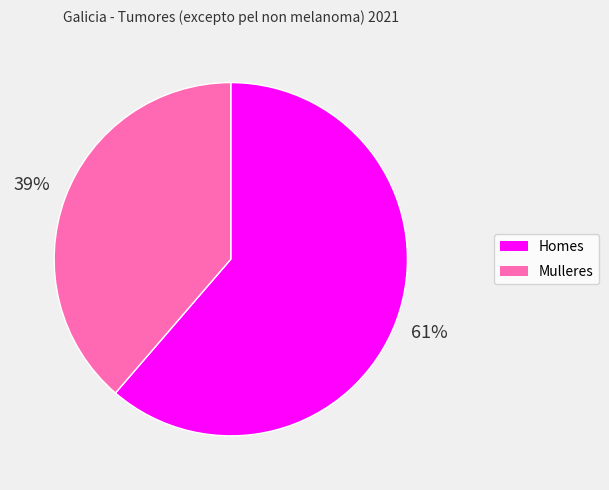

What is the ratio of the value at Homes to the value at Mulleres?

1.6